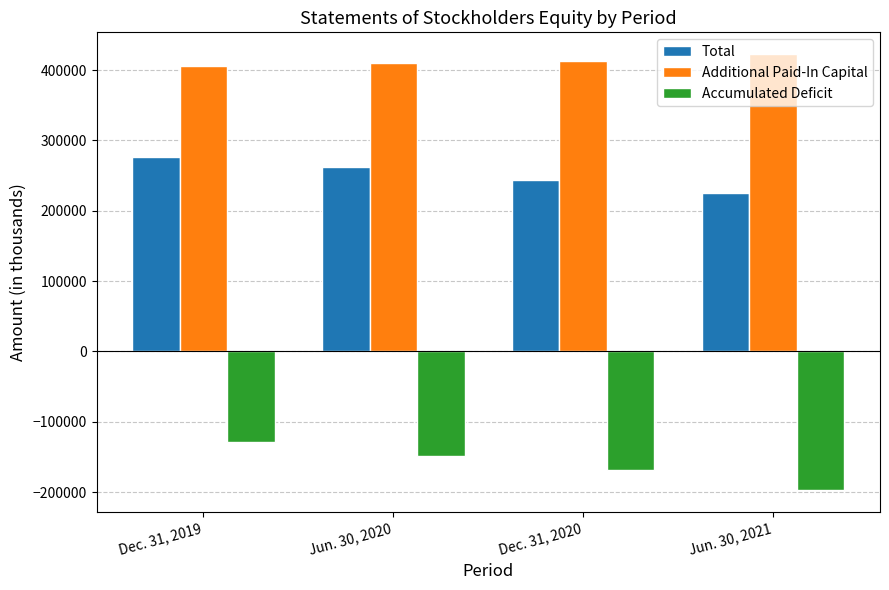

What value does the Accumulated Deficit series have at Jun. 30, 2020?

-147956